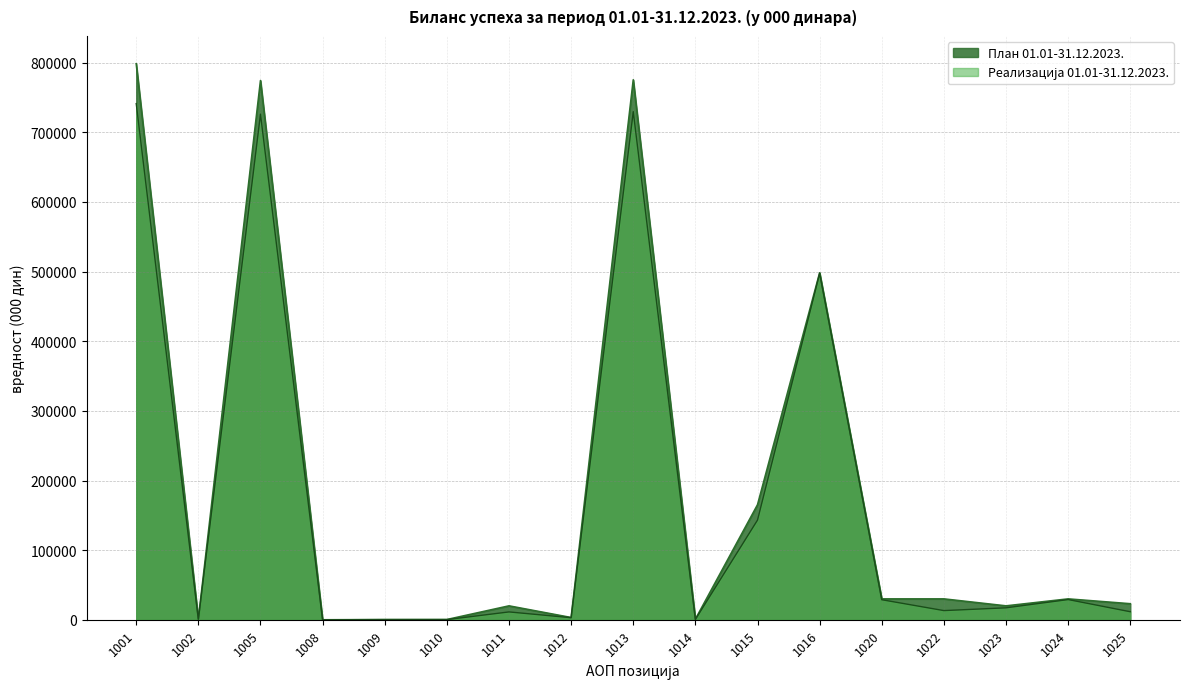

Reading left to right, extract all data points from this chart.

План 01.01-31.12.2023.: 1001=798395	1002=900	1005=774315	1008=0	1009=300	1010=380	1011=20000	1012=3260	1013=775334	1014=900	1015=165210	1016=498224	1020=30000	1022=30000	1023=20000	1024=30000	1025=23061
Реализација 01.01-31.12.2023.: 1001=741150	1002=850	1005=726000	1008=0	1009=300	1010=300	1011=11300	1012=3000	1013=729587	1014=583	1015=143200	1016=497549	1020=28800	1022=13200	1023=17200	1024=29055	1025=11563